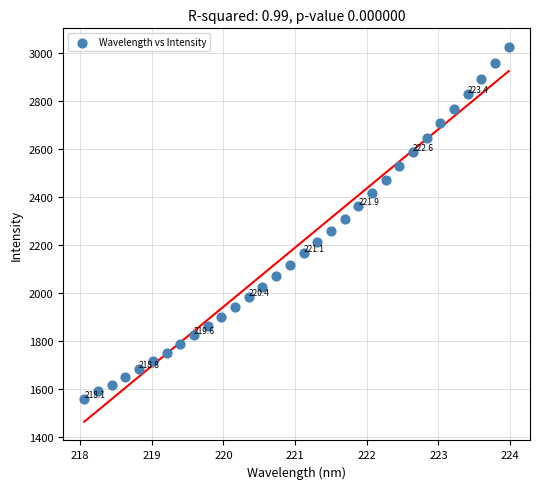

What is the range of X values (max minus min)?

5.9